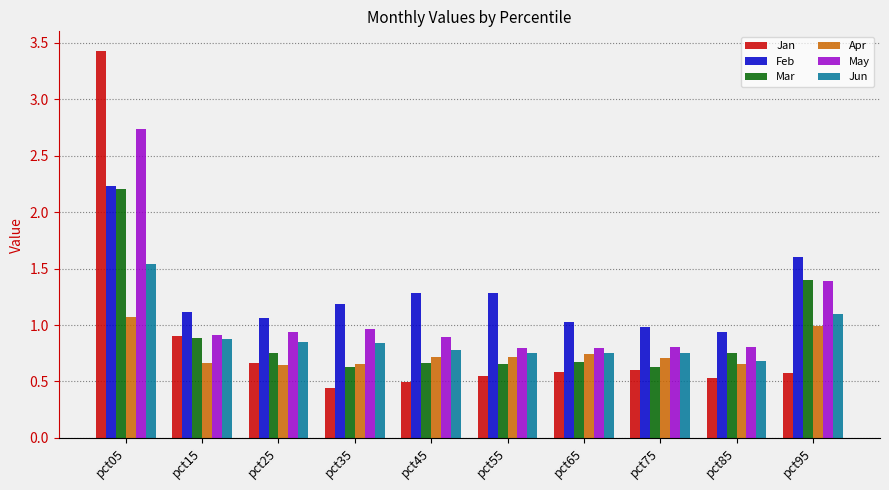

Does the chart contain stacked bars?

No